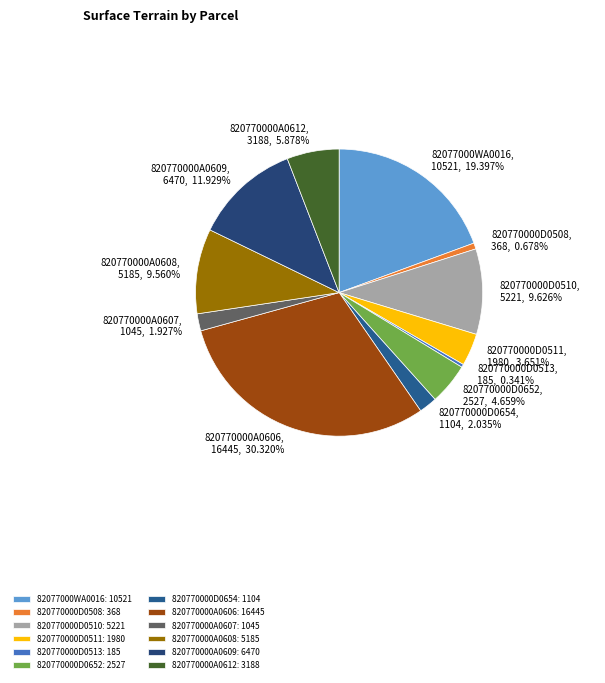

Which category has the biggest portion of the pie?

820770000A0606